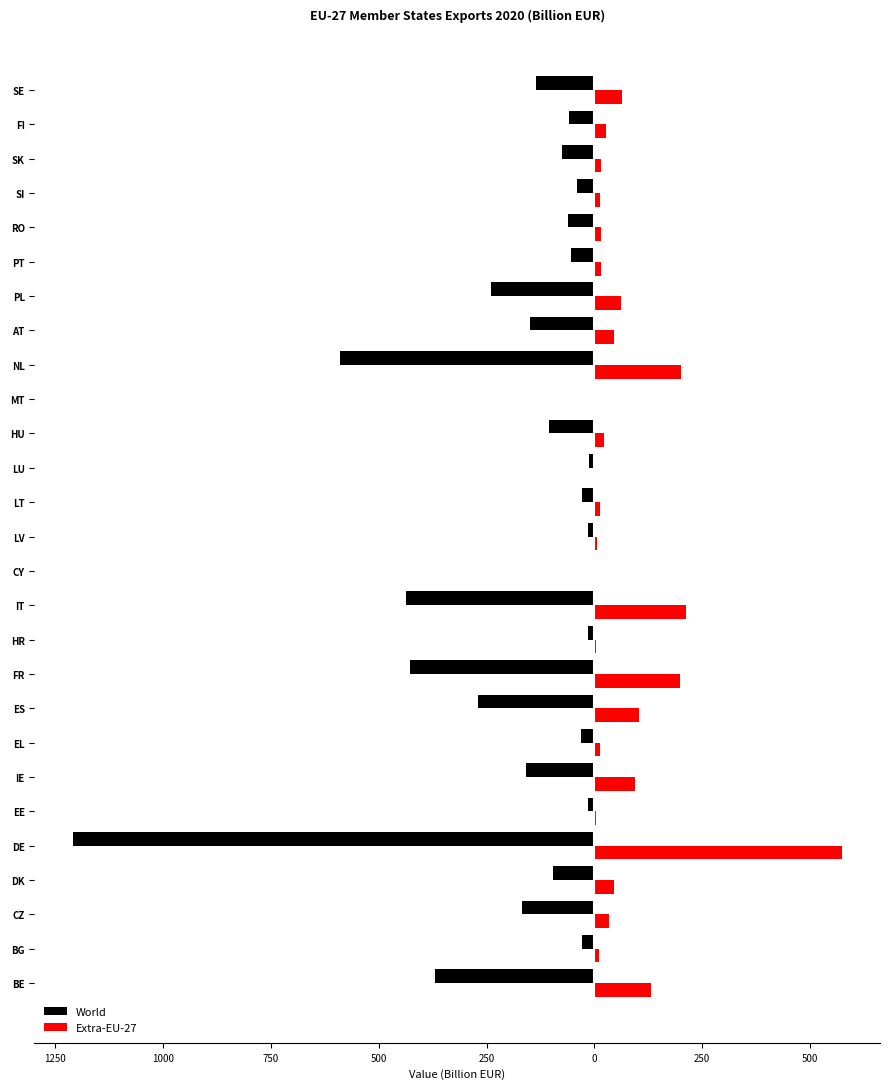

What are all the series names shown in the legend?

World, Extra-EU-27